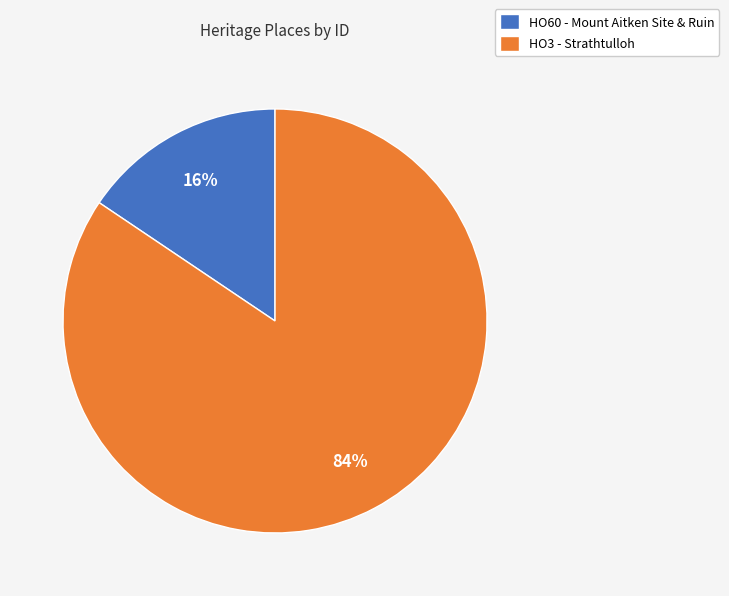

Which slice represents more than half of the pie?

HO3 - Strathtulloh